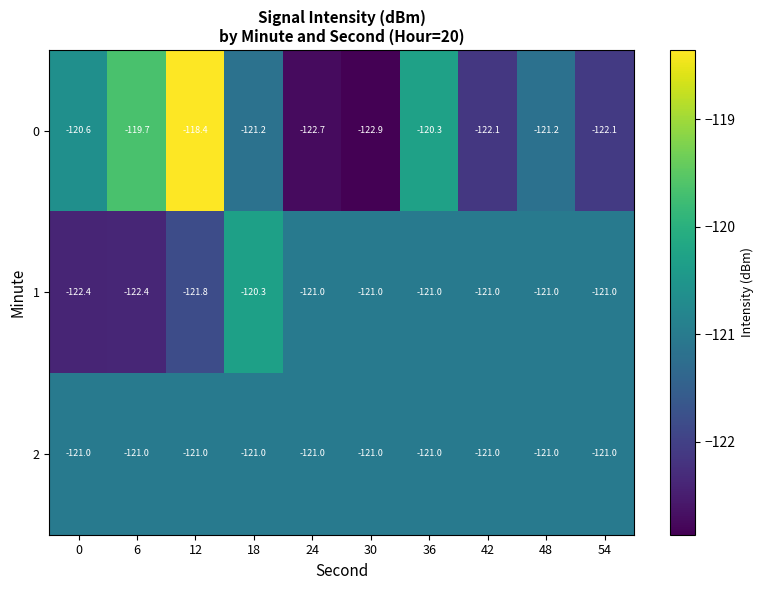

What is the sum of the 2 values at 30 and 54?

-242.0